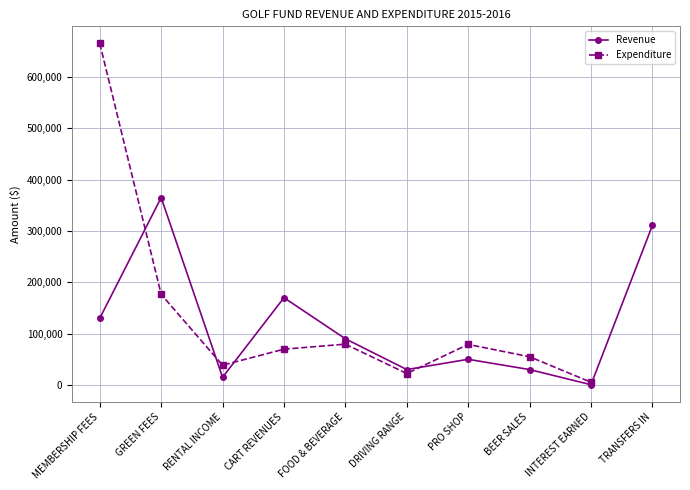

At which category does the data reach its first local peak?

GREEN FEES